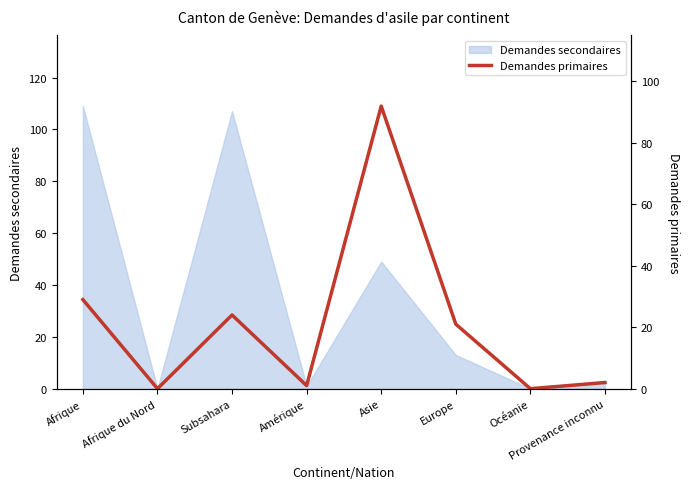

How many values exceed 21?

3